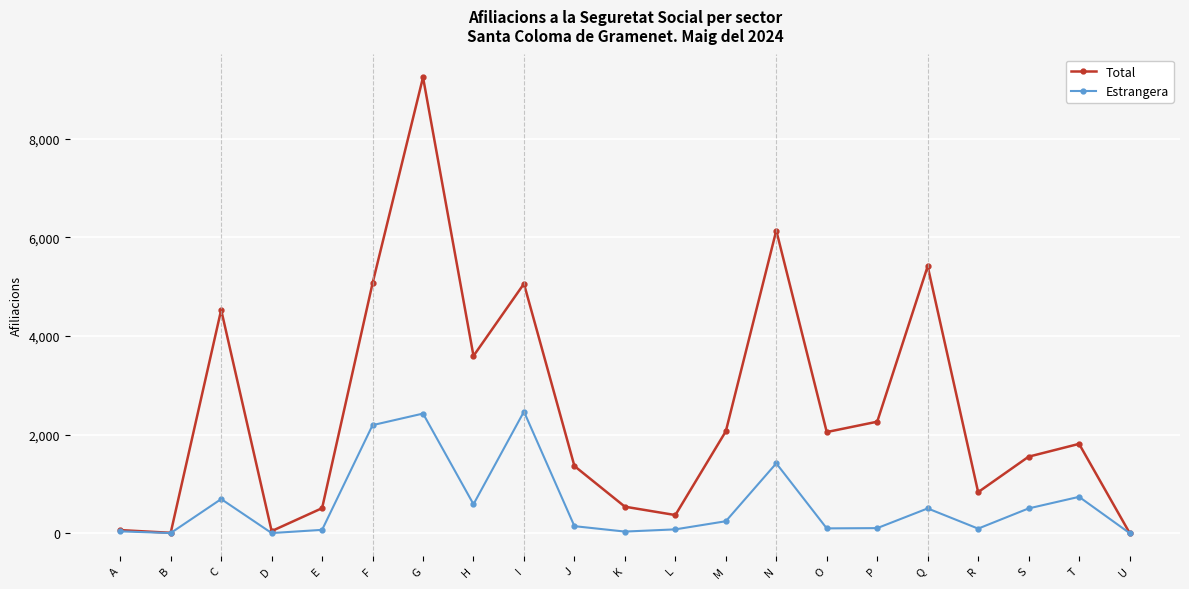

List the series in order of their overall mean, lowest first.

Estrangera, Total